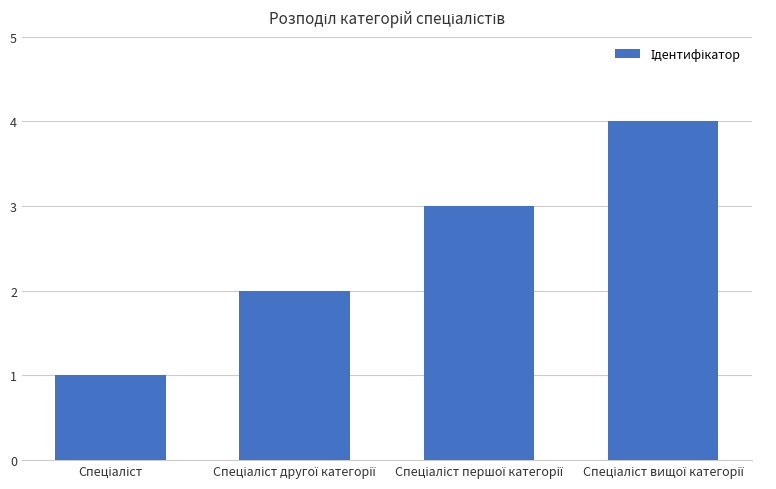

What is the greatest value displayed?

4